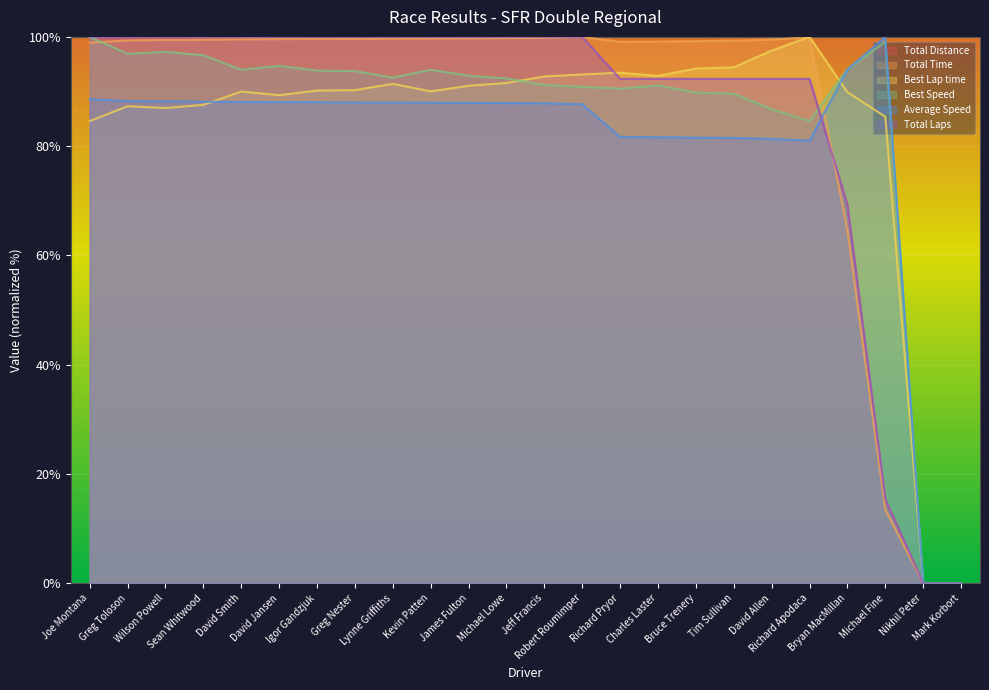

Reading right to left, transcribe all the data shown in this chart.

Total Distance: 0.0	0.0	15.4	69.2	92.3	92.3	92.3	92.3	92.3	92.3	100.0	100.0	100.0	100.0	100.0	100.0	100.0	100.0	100.0	100.0	100.0	100.0	100.0	100.0
Total Time: 0.0	0.0	13.5	64.6	99.9	99.5	99.3	99.2	99.1	99.1	100.0	99.8	99.8	99.7	99.7	99.6	99.6	99.6	99.6	99.5	99.5	99.4	99.3	98.9
Best Lap time: 0.0	0.0	85.4	89.9	100.0	97.5	94.4	94.2	92.8	93.5	93.1	92.8	91.6	91.1	90.0	91.4	90.3	90.2	89.3	90.0	87.6	87.0	87.3	84.6
Best Speed: 0.0	0.0	99.1	94.1	84.6	86.8	89.6	89.8	91.1	90.5	90.9	91.2	92.4	92.9	94.0	92.6	93.7	93.8	94.7	94.0	96.6	97.3	96.9	100.0
Average Speed: 0.0	0.0	100.0	94.0	81.0	81.3	81.5	81.6	81.6	81.7	87.7	87.8	87.9	87.9	87.9	88.0	88.0	88.0	88.0	88.1	88.1	88.2	88.3	88.6
Total Laps: 0.0	0.0	15.4	69.2	92.3	92.3	92.3	92.3	92.3	92.3	100.0	100.0	100.0	100.0	100.0	100.0	100.0	100.0	100.0	100.0	100.0	100.0	100.0	100.0